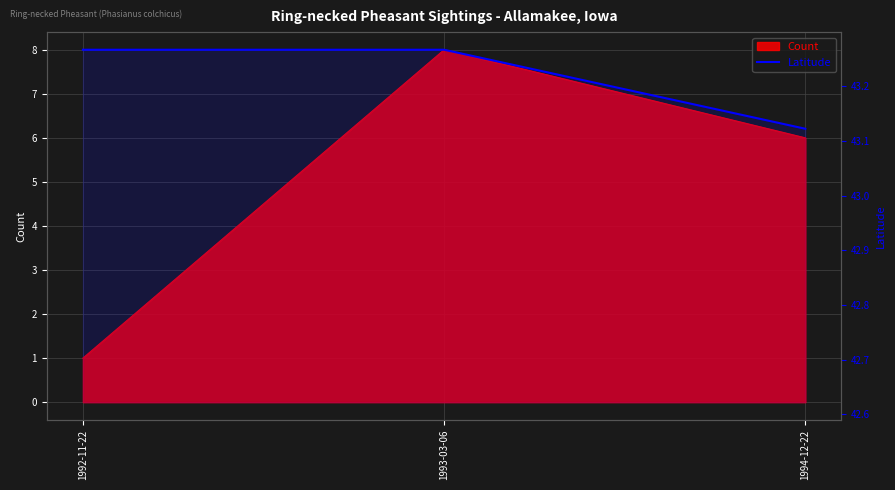

At which label is the value closest to 43?

1994-12-22